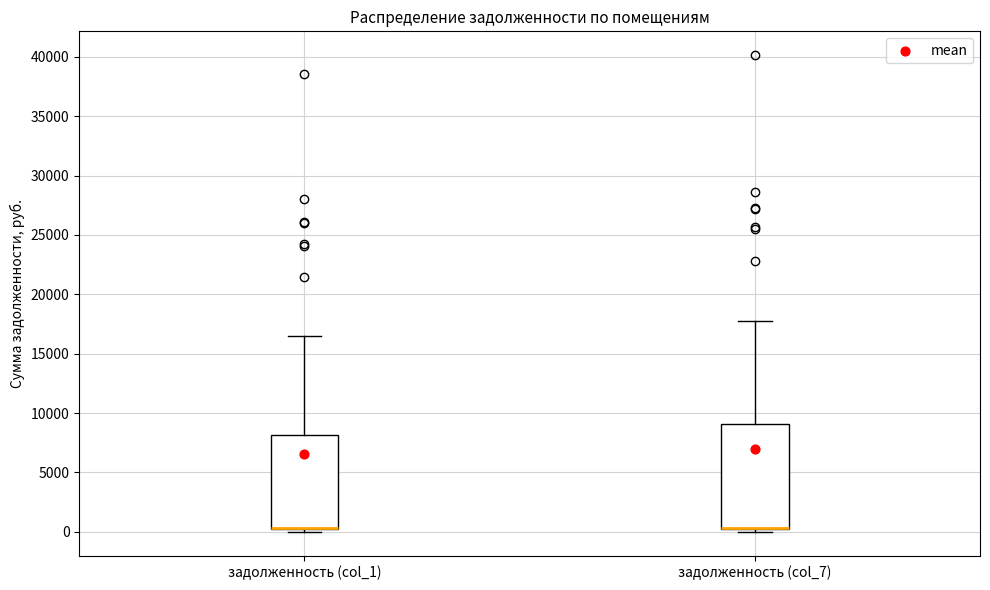

Reading left to right, read every box against the y-axis: the position of its median line, the range the box covers, and the ends of its whiskers. The values are not printed on the chart, so give them approximately, as read against the axis.

задолженность (col_1): median 500 (drawn on the box's lower edge), box 500 to 8000, whiskers 0 to 16500
задолженность (col_7): median 500 (drawn on the box's lower edge), box 500 to 9000, whiskers 0 to 17500